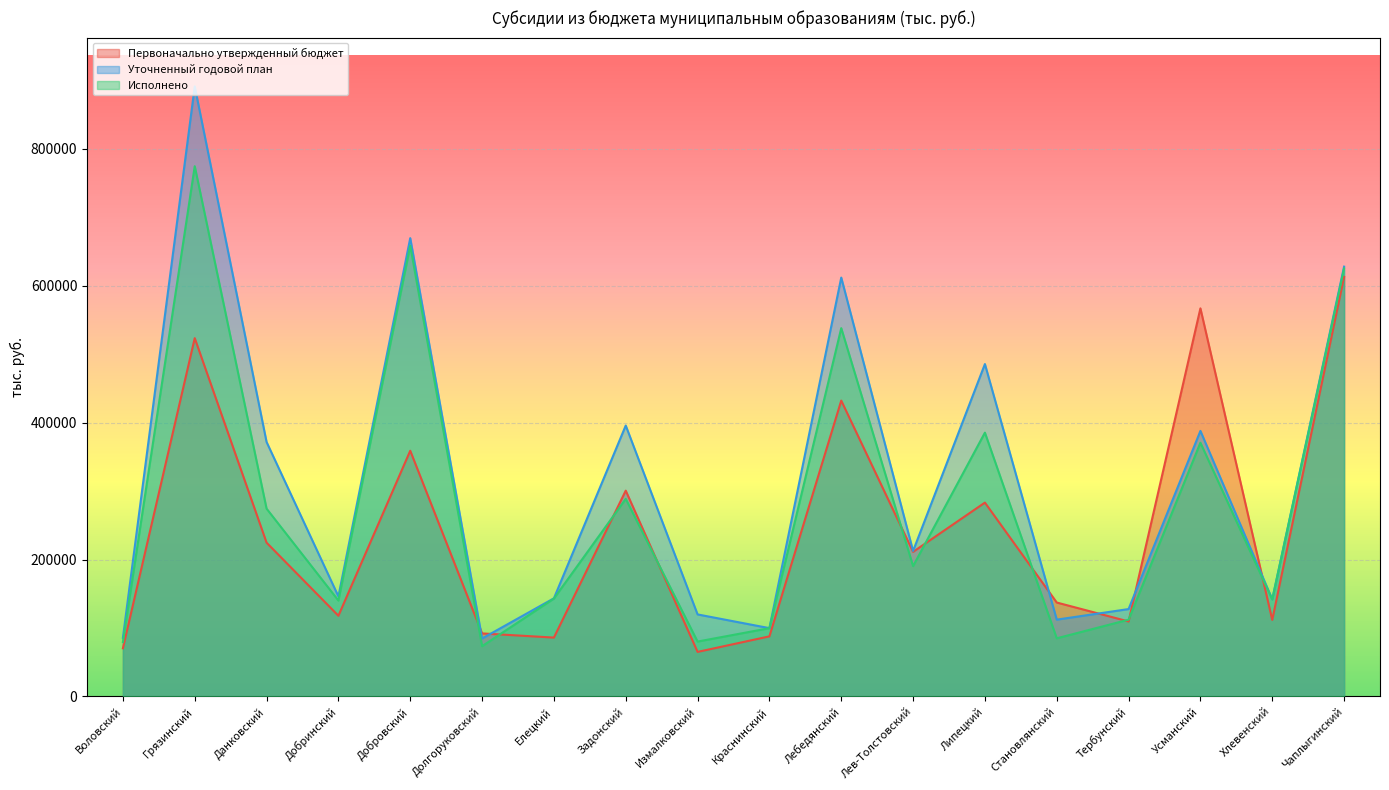

What is the label of the 4th point from the left?

Добринский